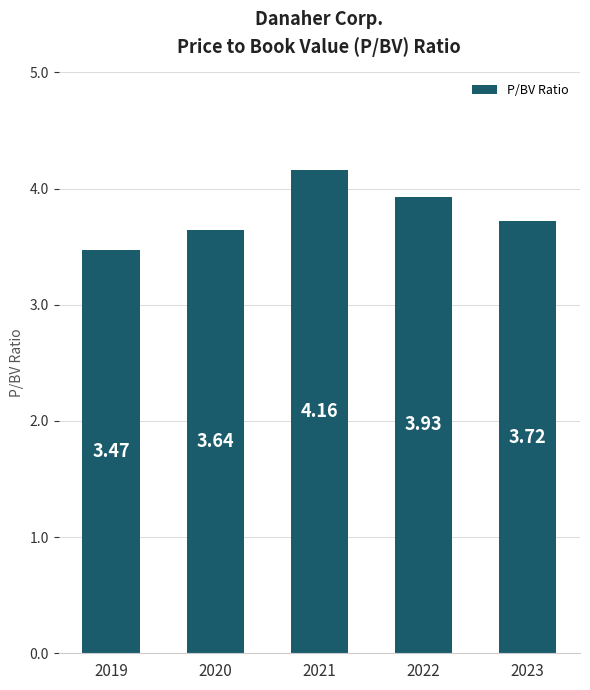

Where is the data nearest to the value 3?

2019